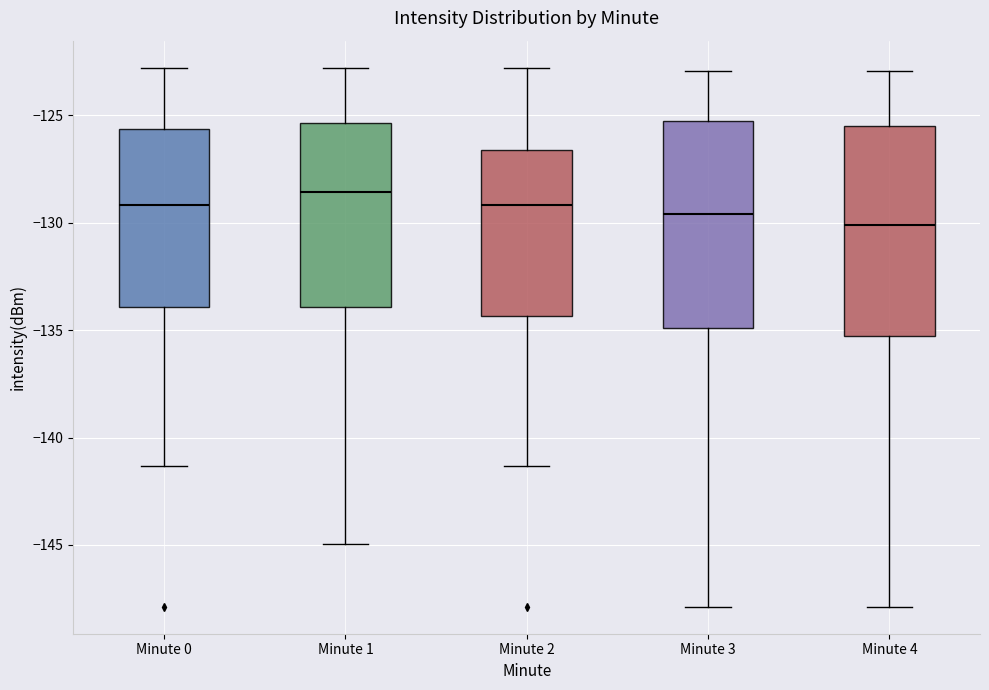

Reading left to right, read every box against the y-axis: the position of its median line, the range the box covers, and the ends of its whiskers. The values are not printed on the chart, so give them approximately, as read against the axis.

Minute 0: median -129.0, box -134.0 to -125.5, whiskers -141.5 to -123.0
Minute 1: median -128.5, box -134.0 to -125.5, whiskers -145.0 to -123.0
Minute 2: median -129.0, box -134.5 to -126.5, whiskers -141.5 to -123.0
Minute 3: median -129.5, box -135.0 to -125.5, whiskers -148.0 to -123.0
Minute 4: median -130.0, box -135.5 to -125.5, whiskers -148.0 to -123.0